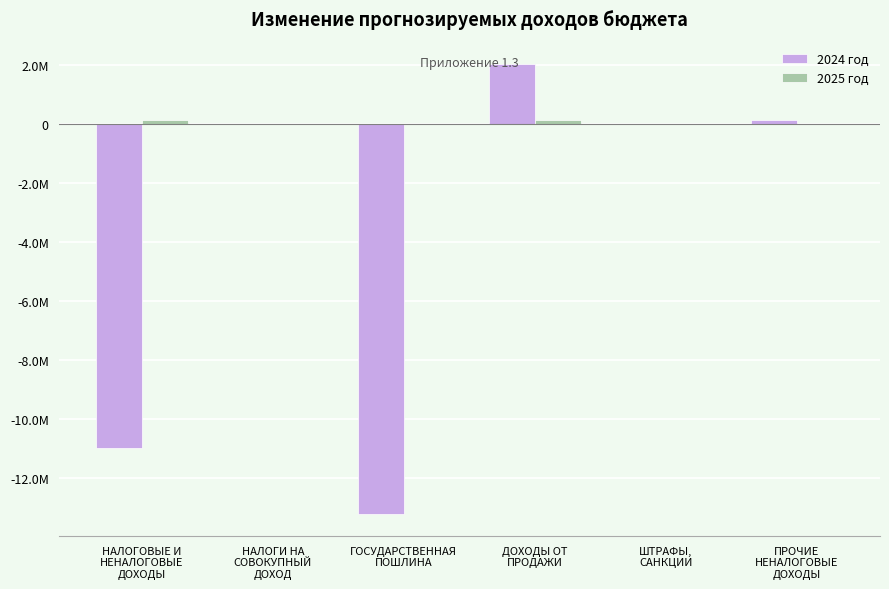

Are the bars horizontal?

No